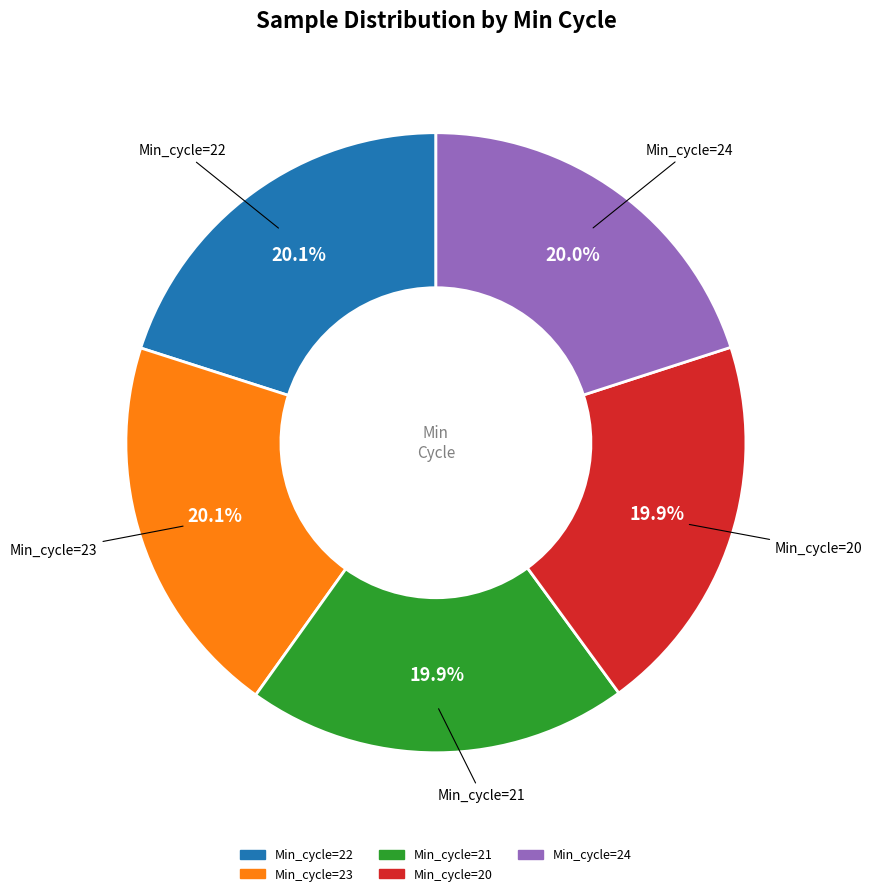

What is the ratio of the value at Min_cycle=21 to the value at Min_cycle=22?

1.0